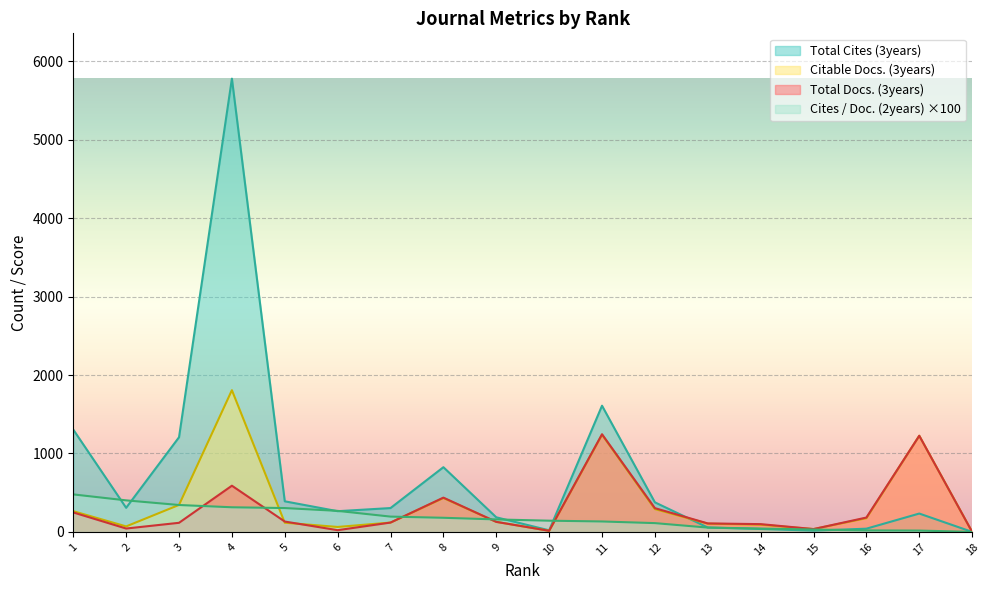

What is the difference between the second highest and minimum values in the Total Cites (3years) series?

1609.0